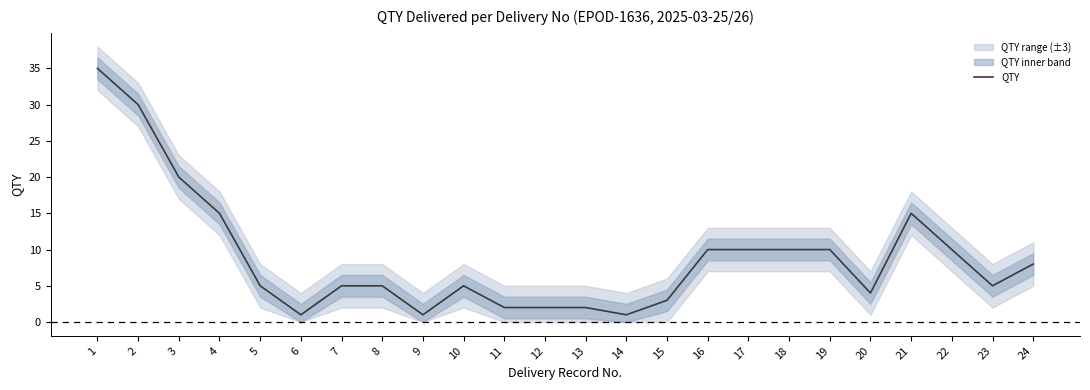

The value at 19 is 4. True or false?

False